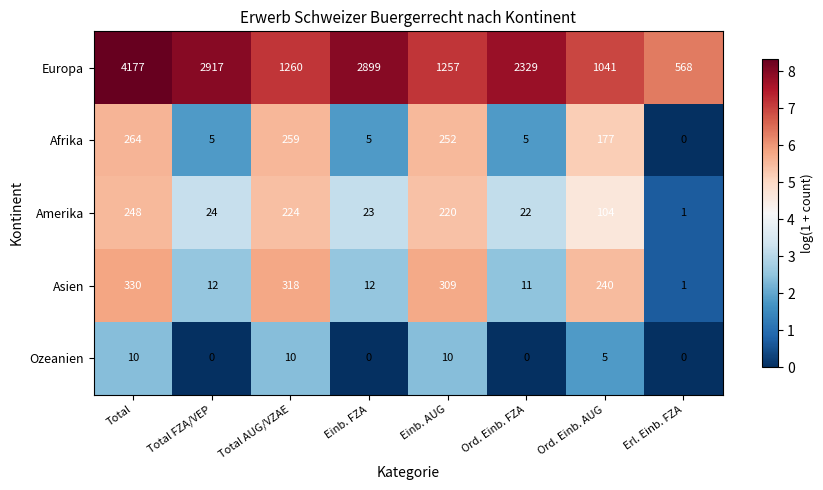

Is it true that Afrika equals 3 at Ord. Einb. FZA?

False